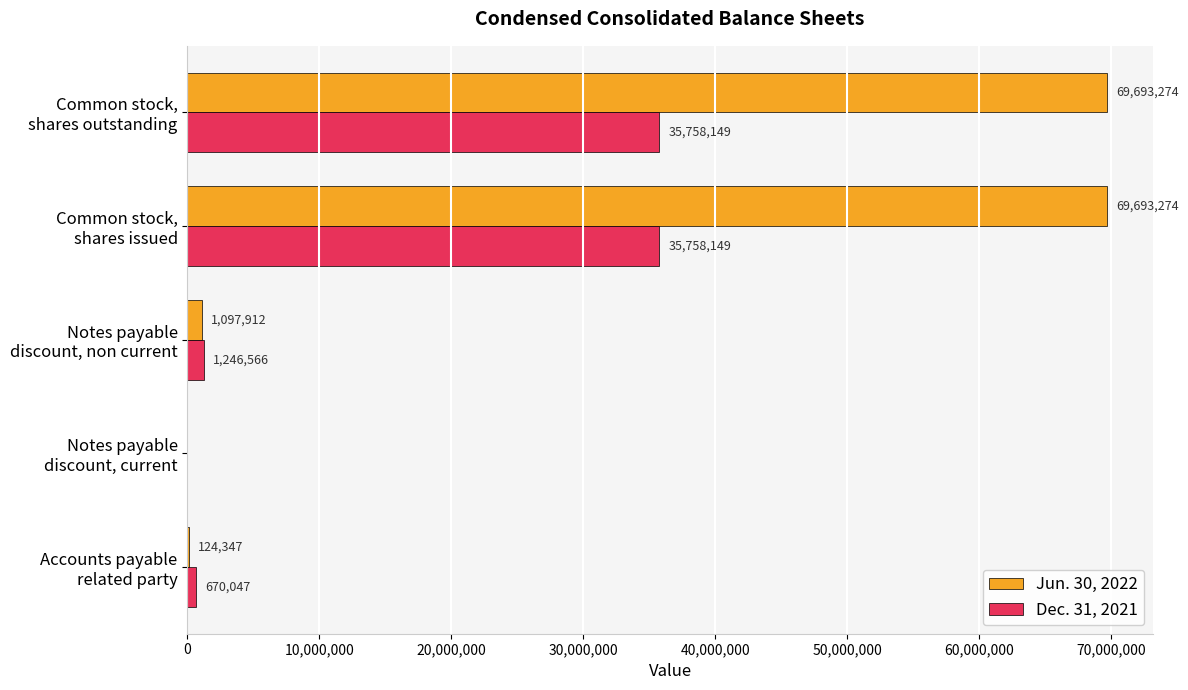

What is the sum of all Jun. 30, 2022 values?

140608807